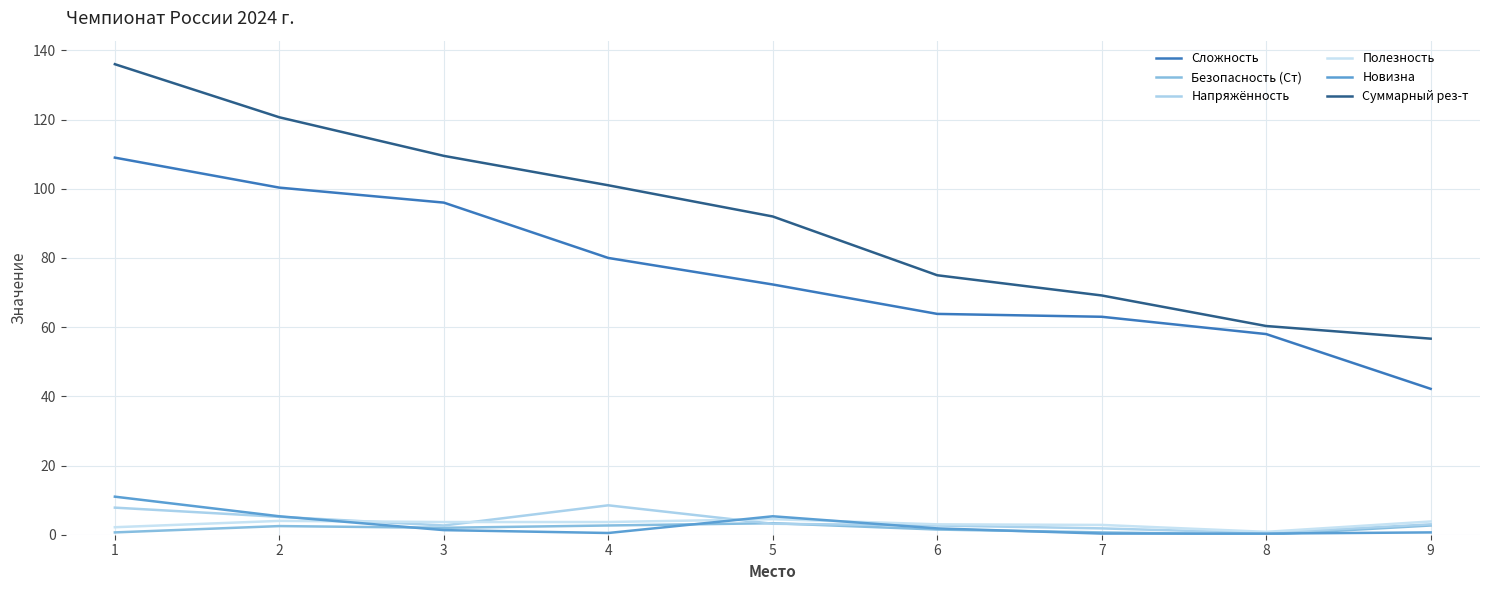

What is the value of the Суммарный рез-т point at the 2nd from the left?

120.7